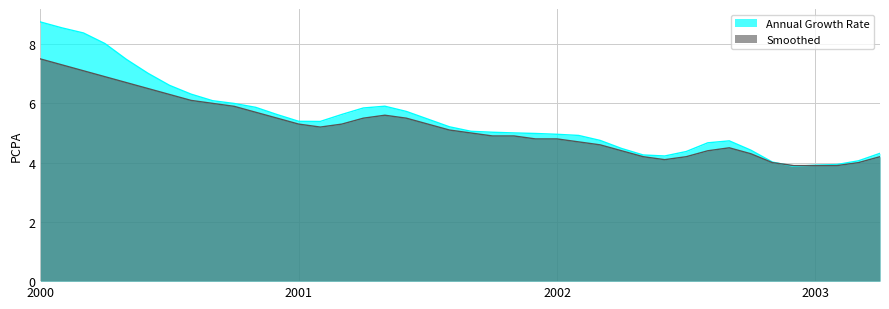

In Annual Growth Rate, how many points are higher than both neighbors (excluding endpoints)?

2